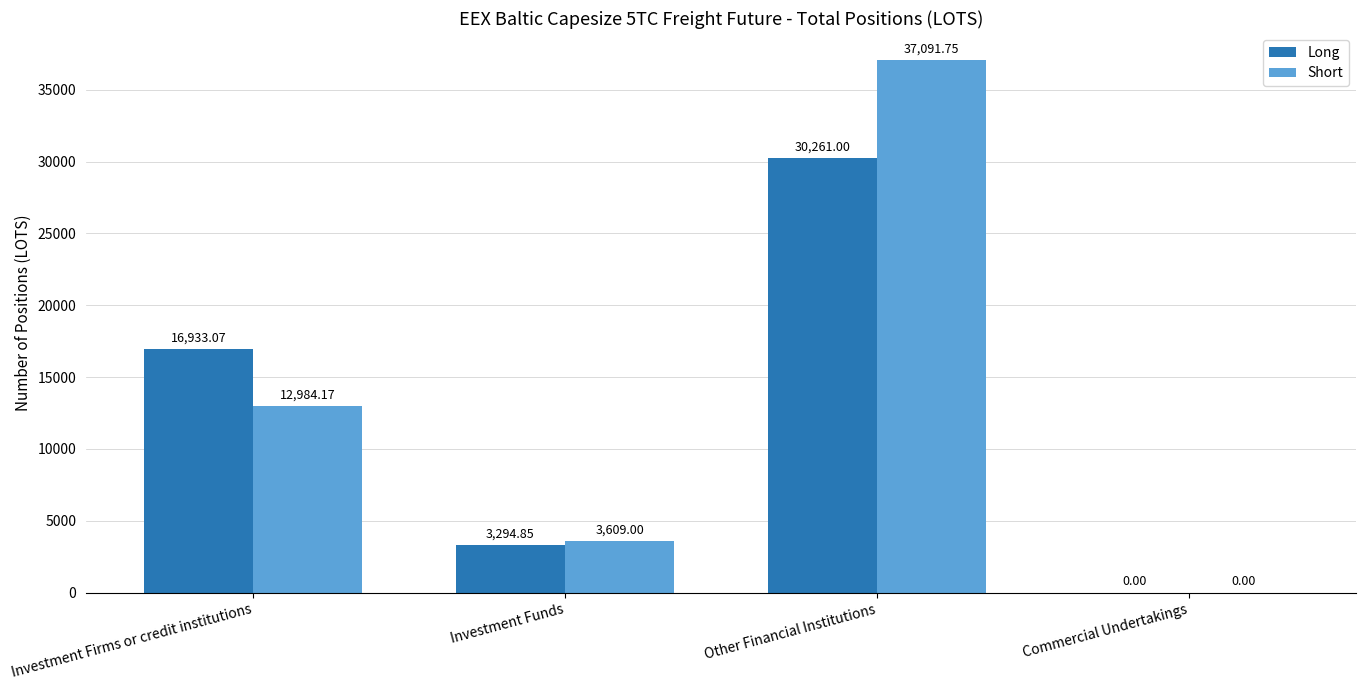

How many categories are shown in the chart?

4